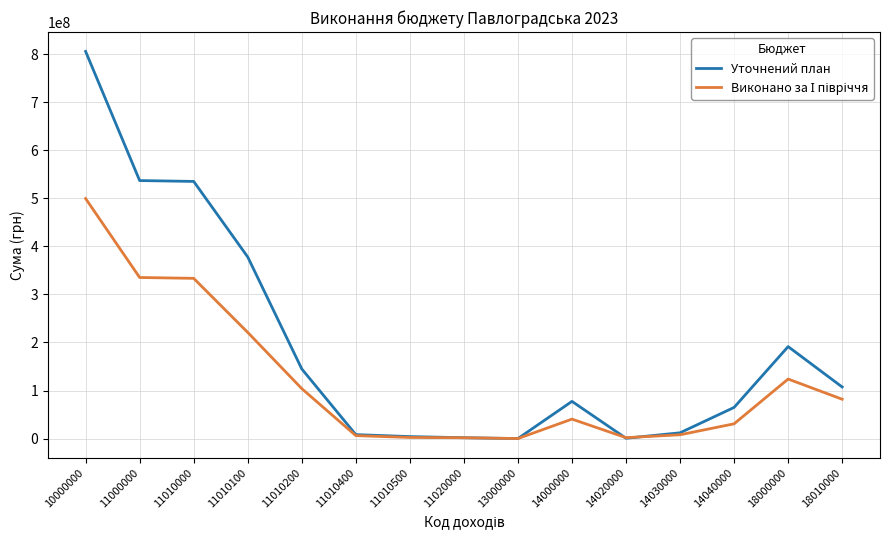

At which category is the sum across all series the highest?

10000000